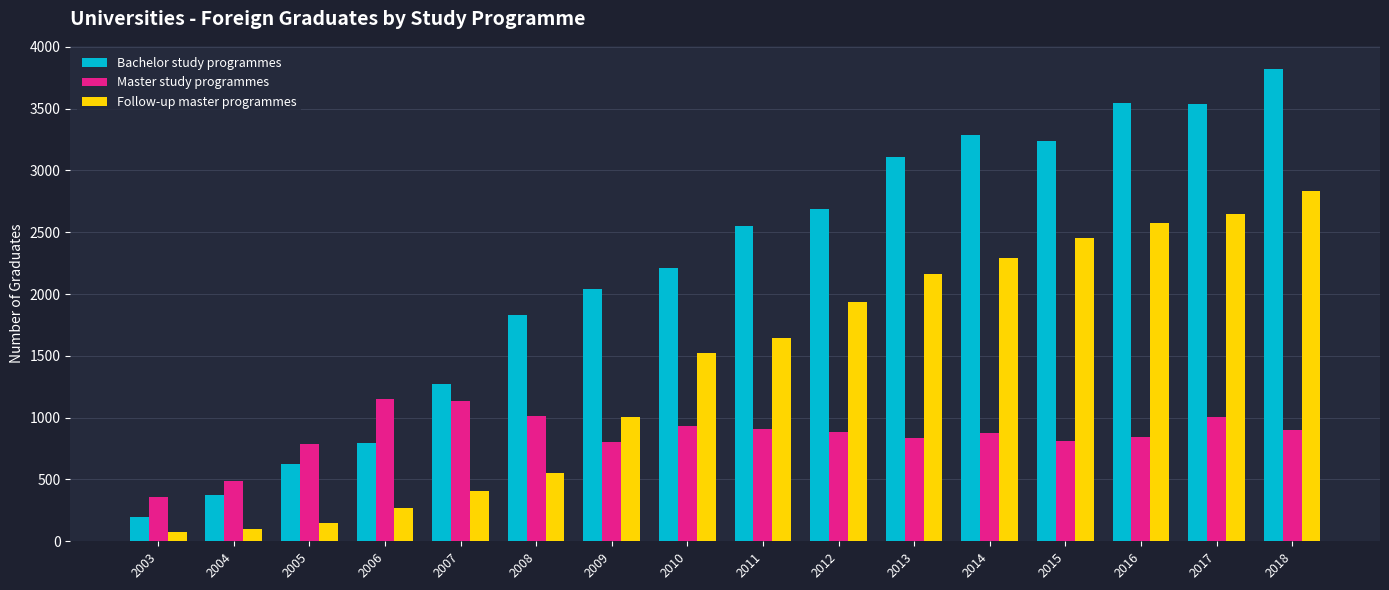

Between 2003 and 2010, which series saw the biggest shift?

Bachelor study programmes